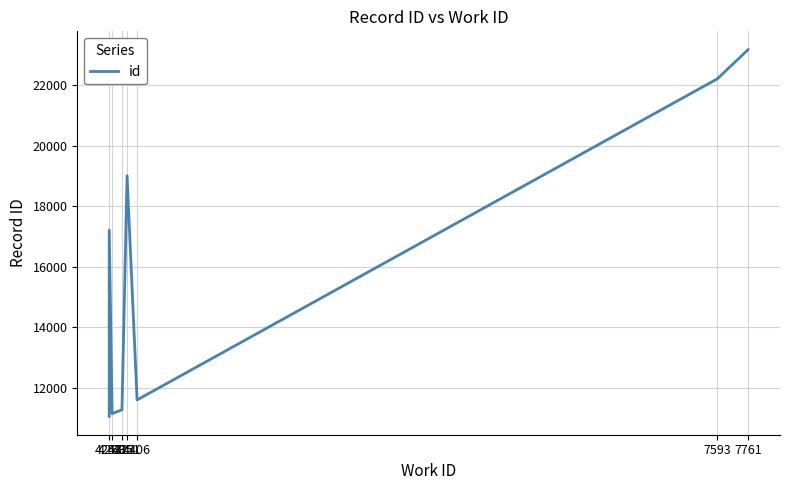

Which has a higher value, 7761 or 4351?

7761